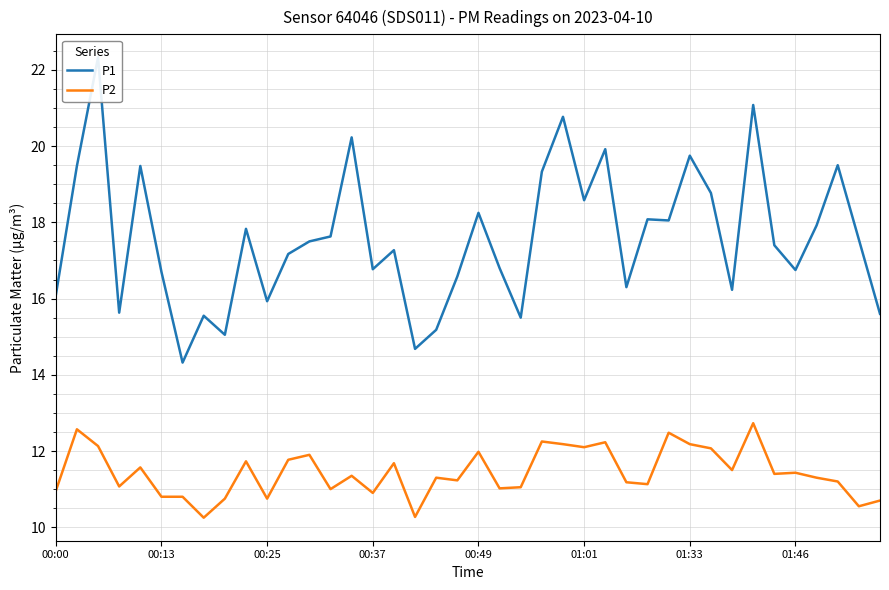

Where is P1 nearest to the value 18?

29